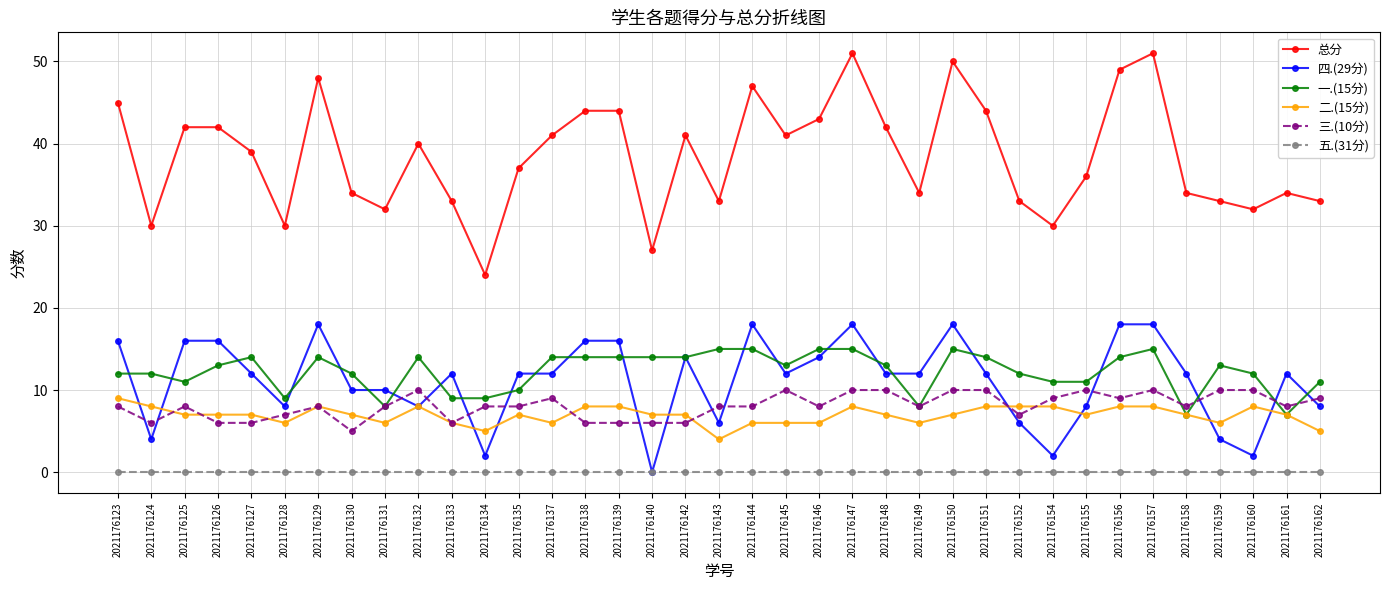

What is the difference between the maximum and second lowest values in the 四.(29分) series?

16